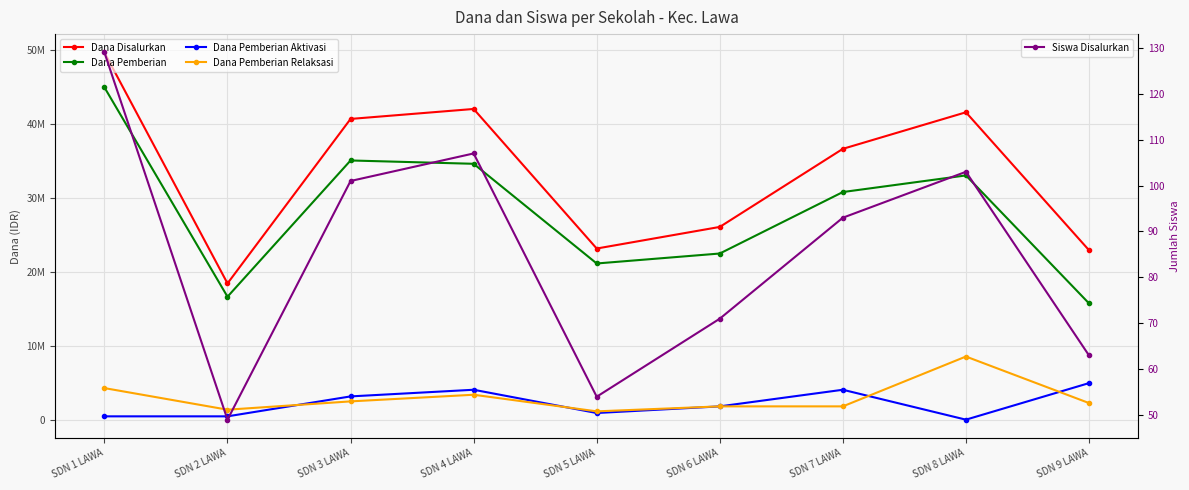

What is the maximum value shown in the chart?

49725000